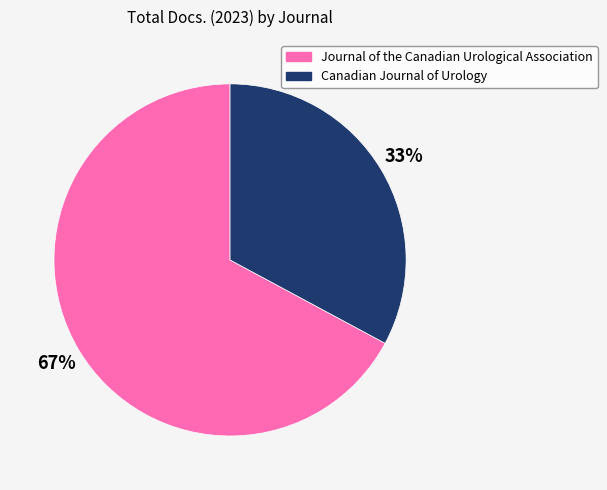

How many segments does this pie chart have?

2